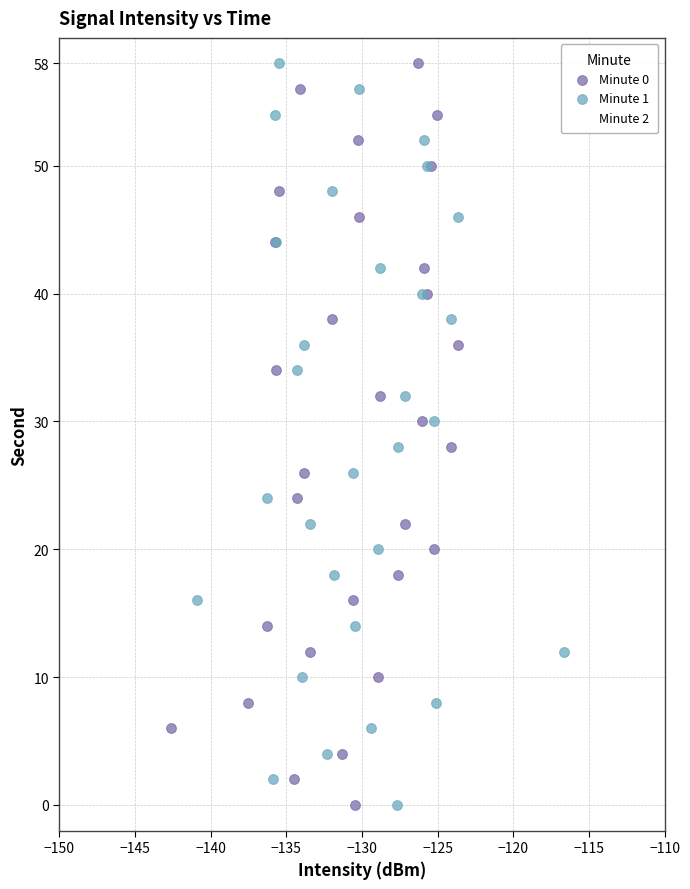

What are all the series names shown in the legend?

Minute 0, Minute 1, Minute 2